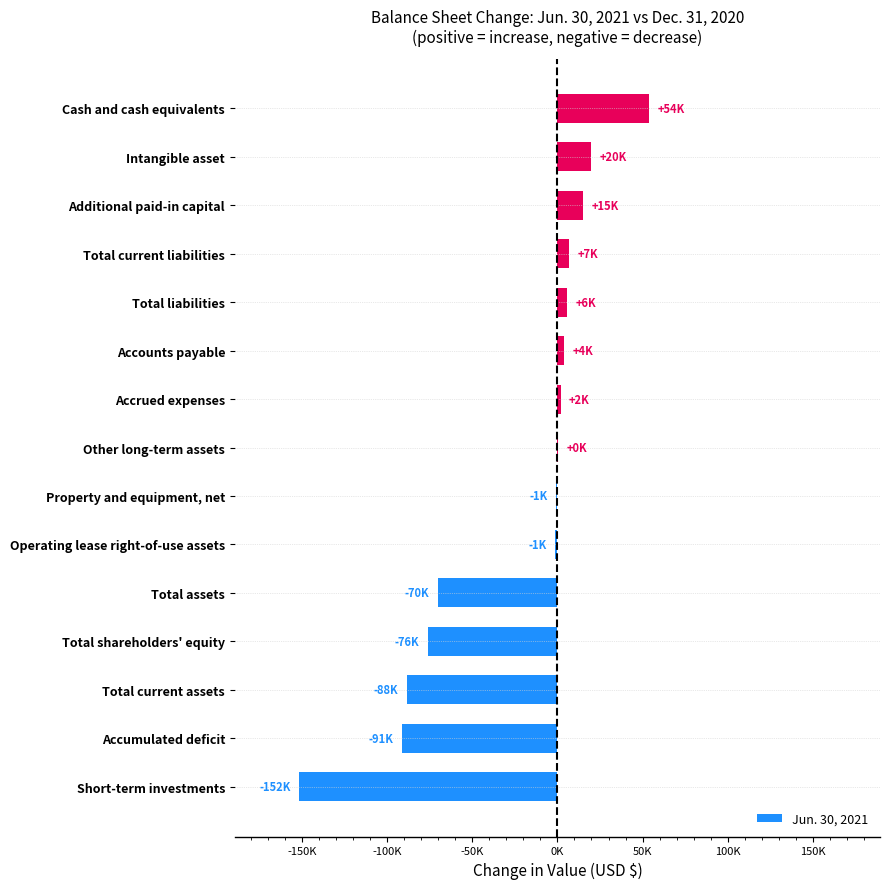

Reading left to right, transcribe all the data shown in this chart.

-151531	-91047	-88439	-76150	-70256	-1180	-602	225	1865	3653	5894	6936	14836	19750	53915